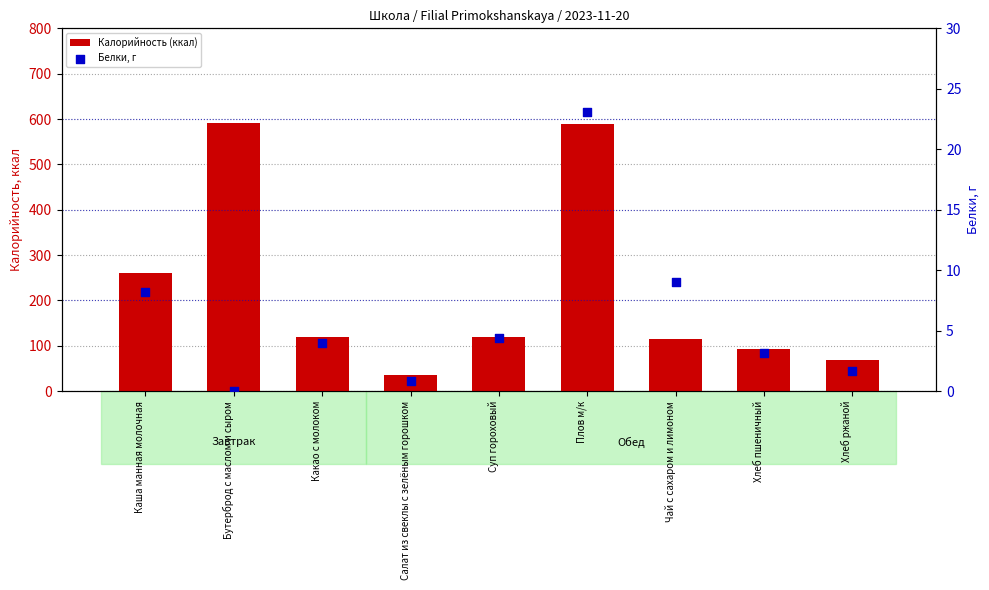

Is the value of Калорийность (ккал) at Какао с молоком greater than the value of Белки, г at Каша манная молочная?

Yes